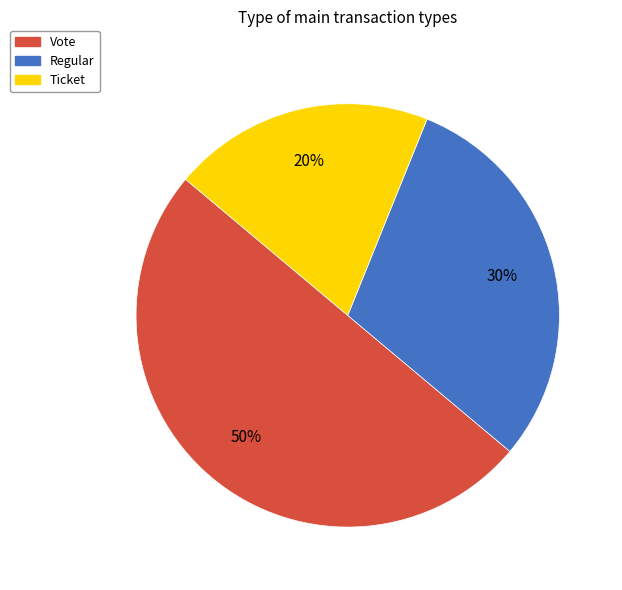

To the nearest percent, what is the difference between the largest and smallest slice percentages?

30%